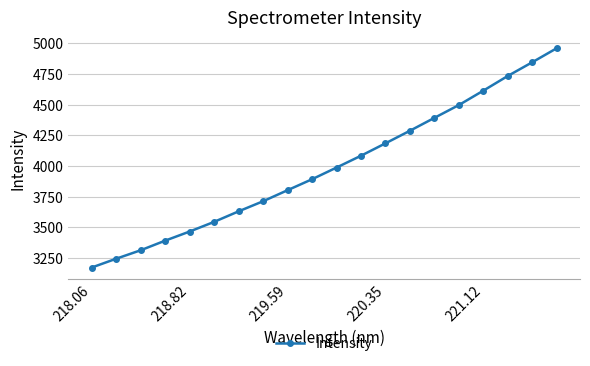

True or false: the data has more than 2 interior local peaks.

False